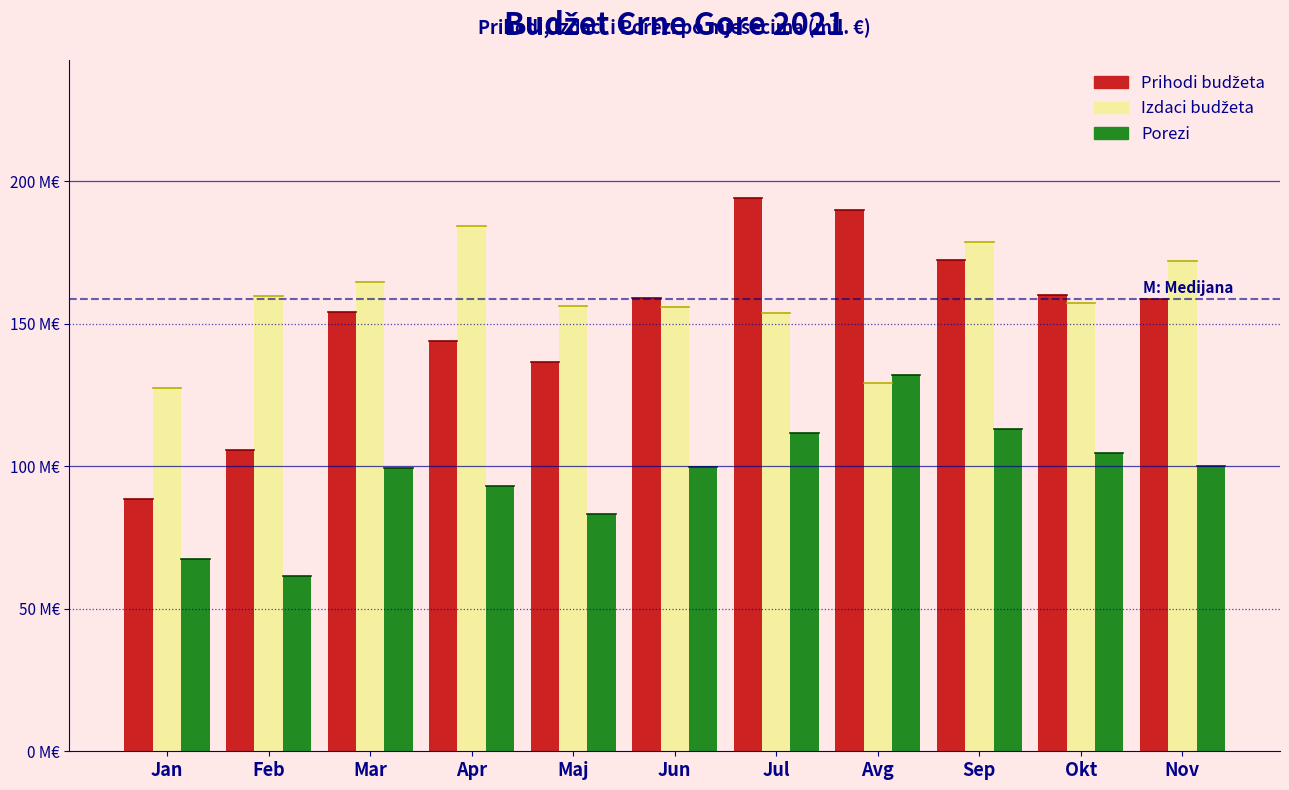

Does the chart contain stacked bars?

No